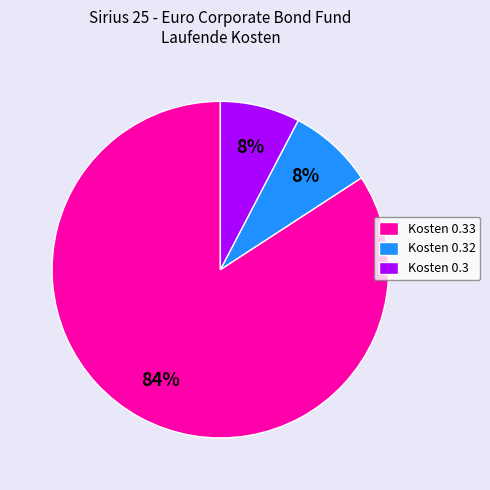

Which category has the biggest portion of the pie?

Kosten 0.33